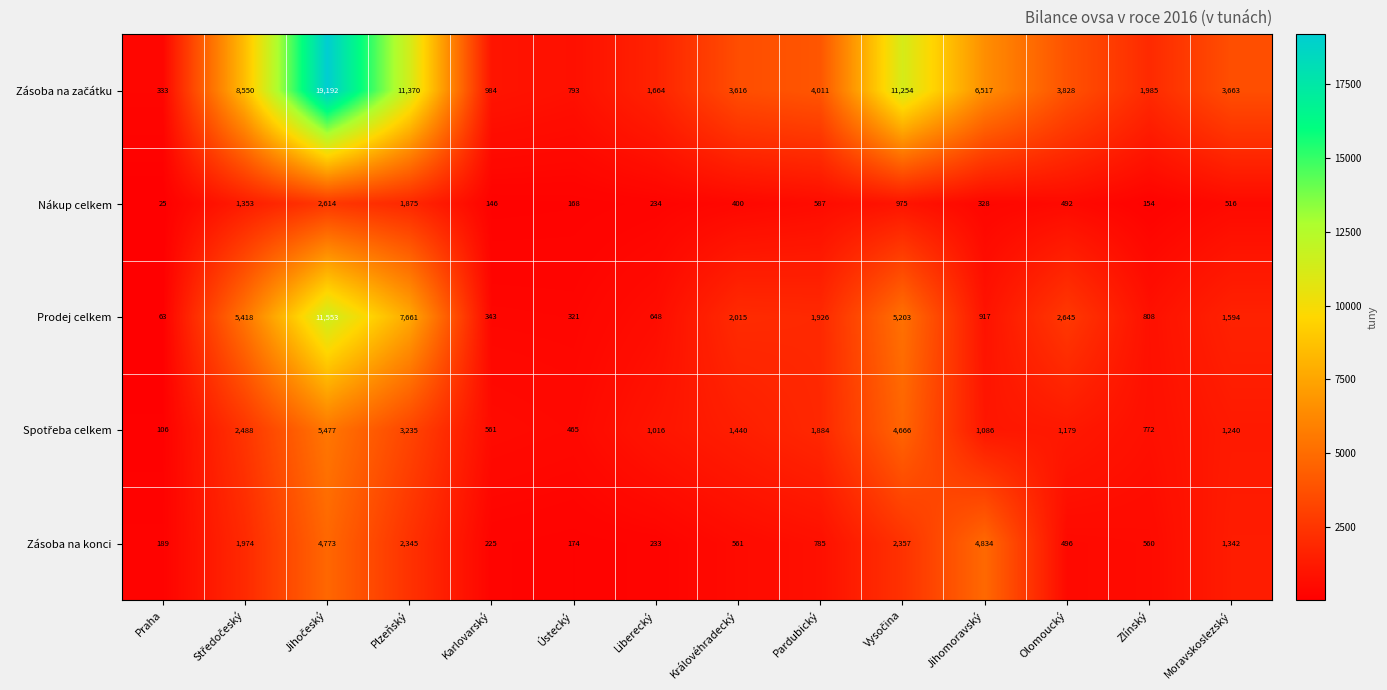

What is the total value across all series at Liberecký?

3795